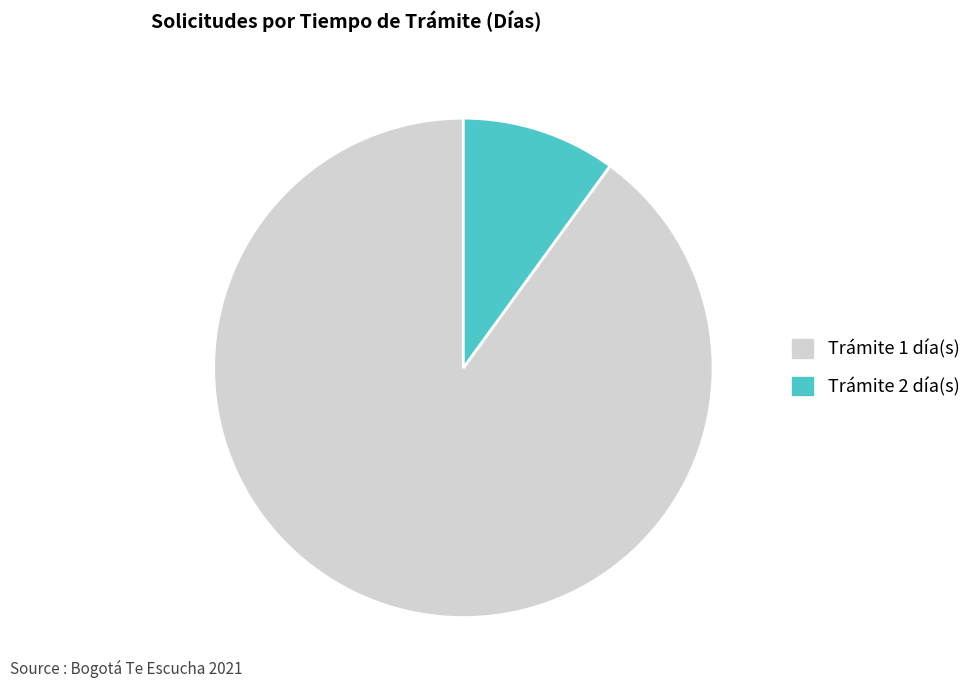

True or false: Trámite 2 día(s) accounts for 10% of the total.

True